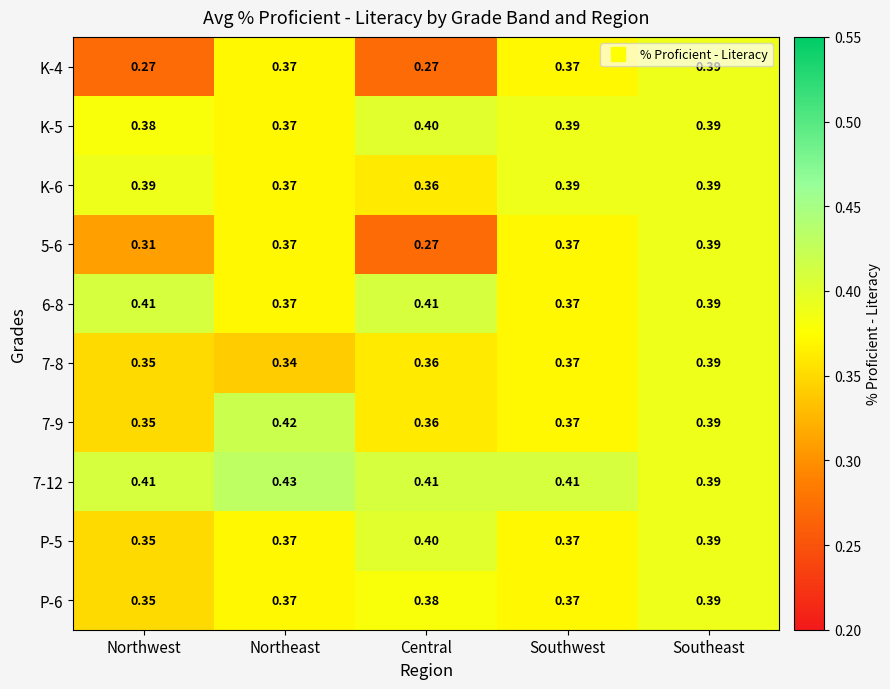

At which label is 7-9 closest to 0?

Northwest